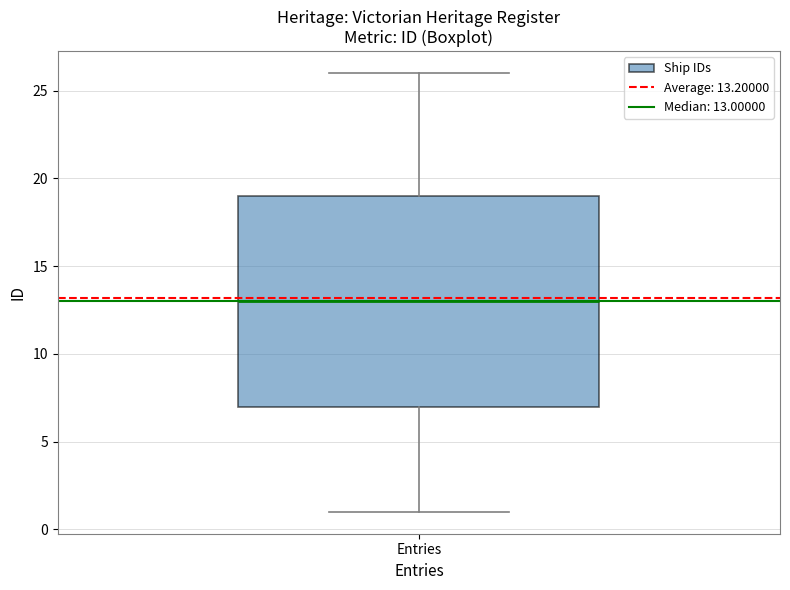

Transcribe this box plot: give where the median line is, the range the box spans, and where the two whiskers end, as read against the y-axis. The values are not printed on the chart, so give them approximately, as read against the axis.

median 13, box 7 to 19, whiskers 1 to 26